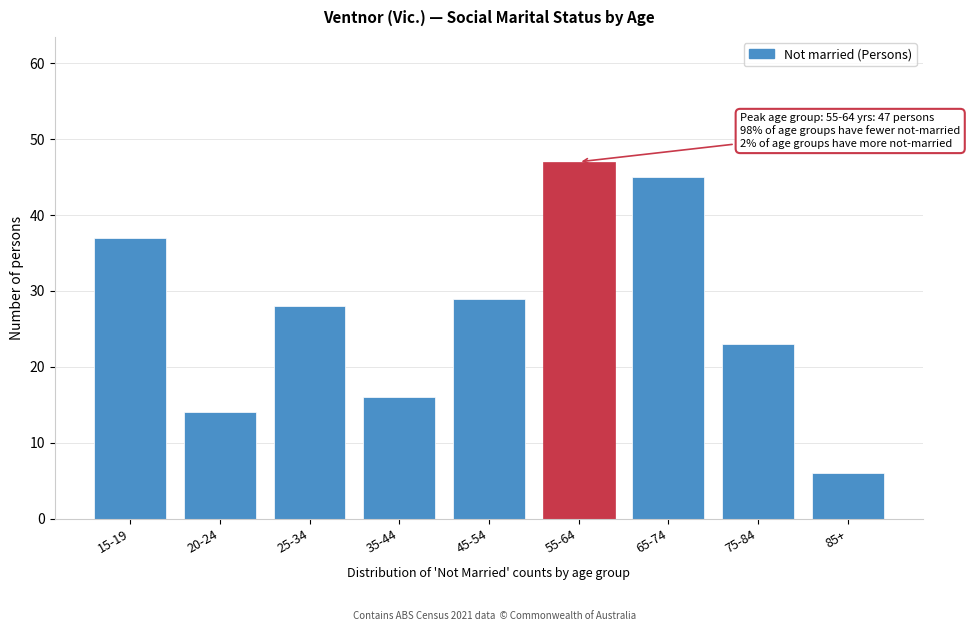

Reading left to right, transcribe all the data shown in this chart.

37	14	28	16	29	47	45	23	6